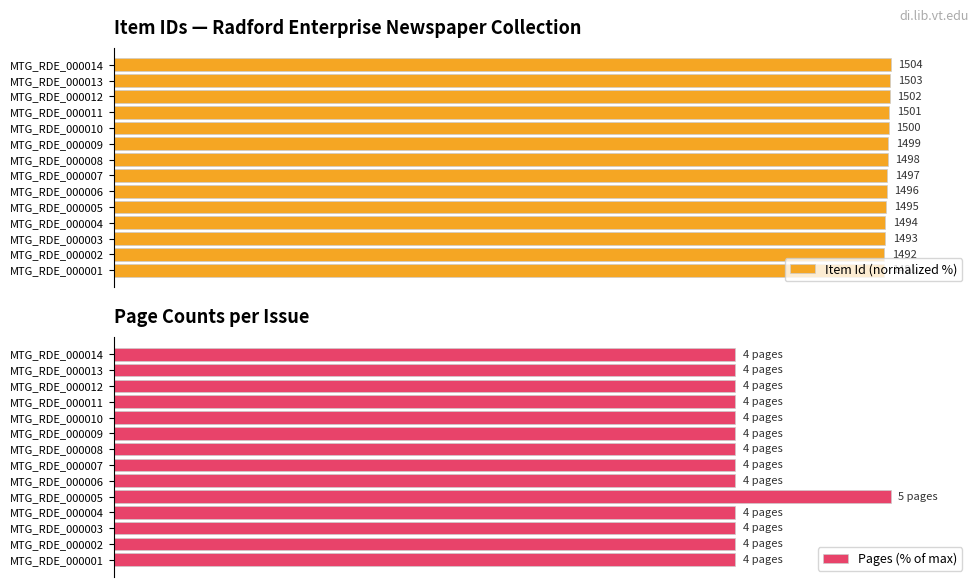

Read the Pages (% of max) value at MTG_RDE_000011.

80.0